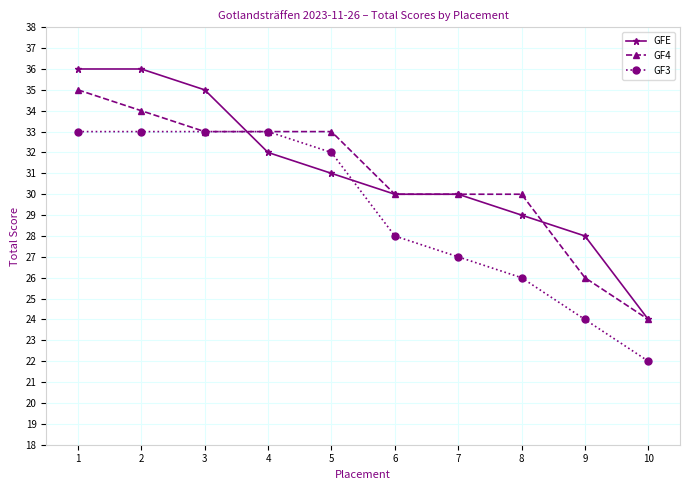

What is the difference between the maximum and minimum values in the GF4 series?

11